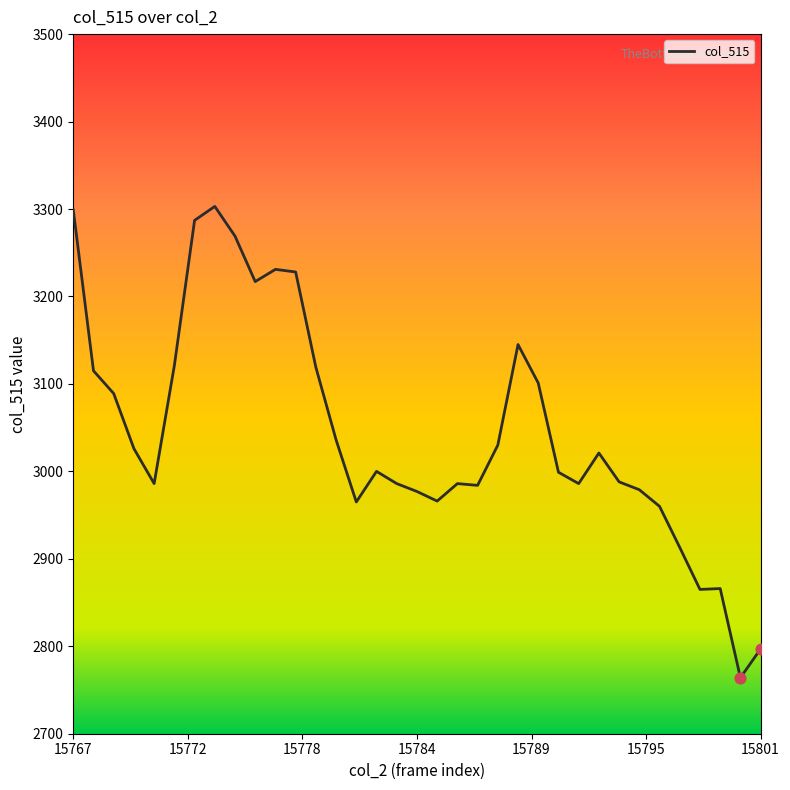

What is the smallest value displayed?

2764